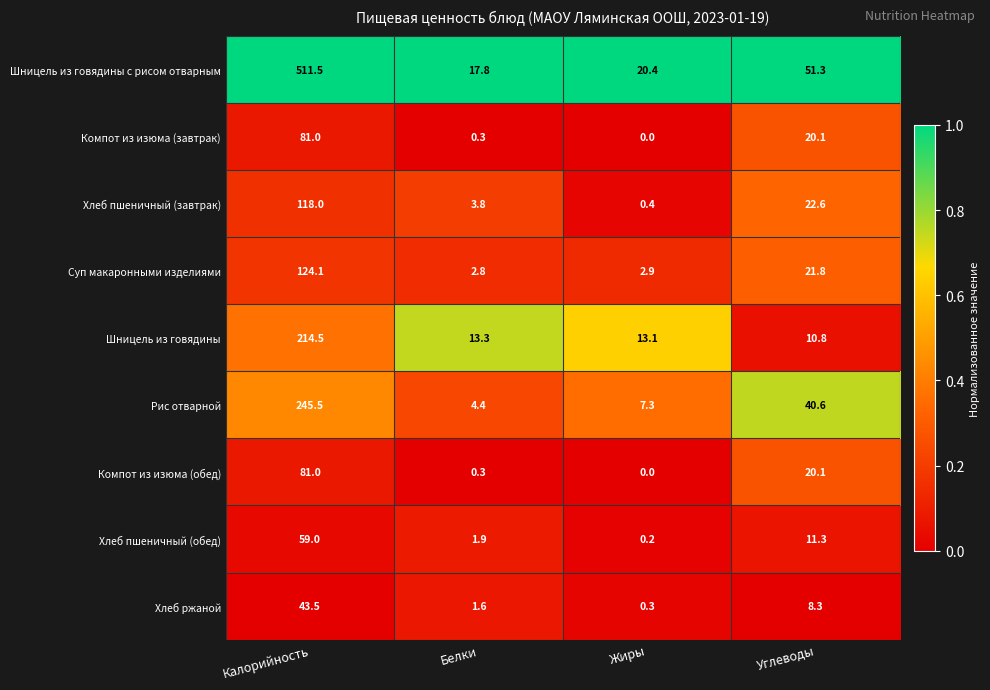

What is the total value across all series at Углеводы?

206.9